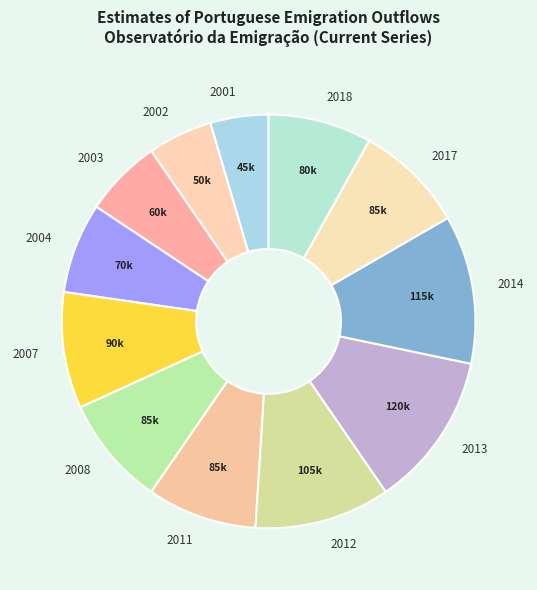

What is the largest slice in the pie chart?

2013